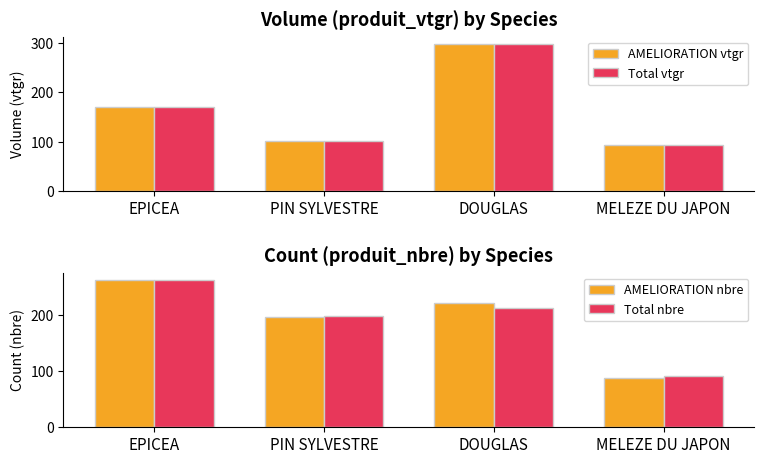

Where does the Total vtgr series first go above 169?

EPICEA